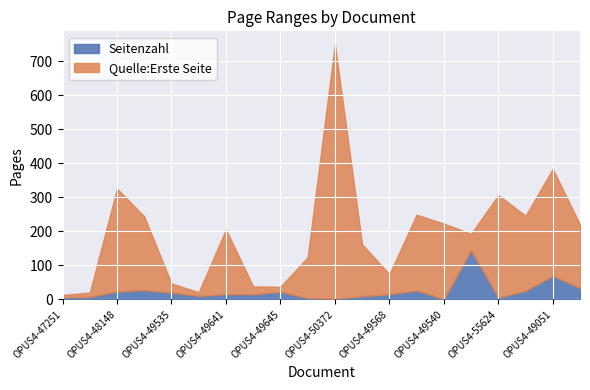

Which label corresponds to the largest value in the chart?

OPUS4-50372